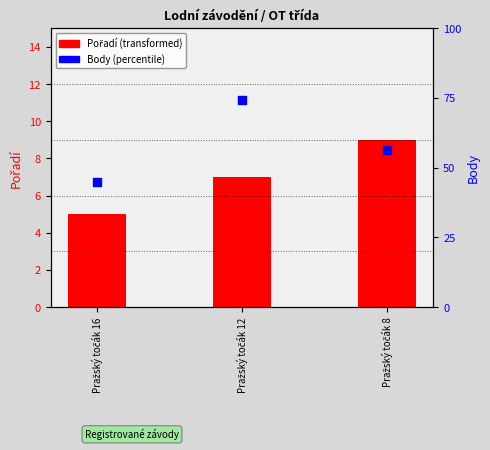

Which series has the largest Y range (max minus min)?

Body